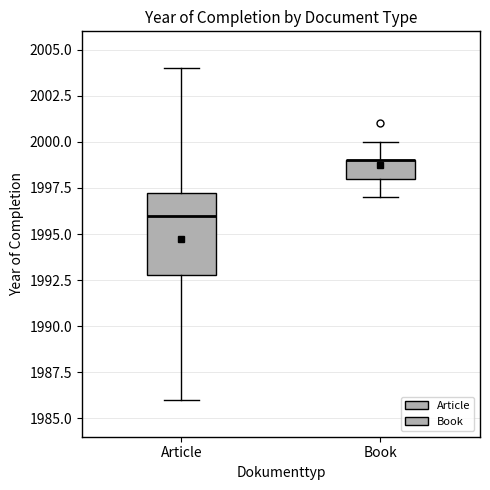

Comparing the boxes themselves (not the whiskers), which one is the tallest?

Article